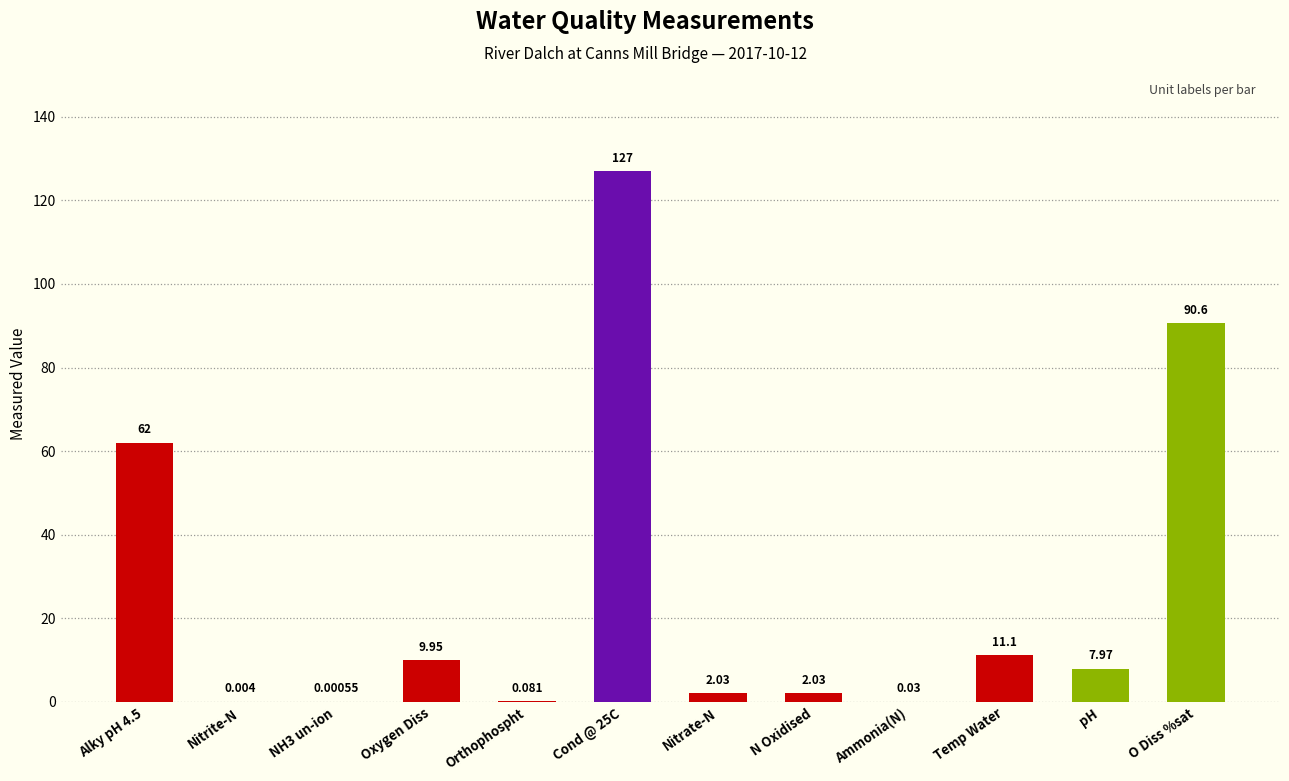

What is the change in value from Orthophospht to Cond @ 25C?

+126.9